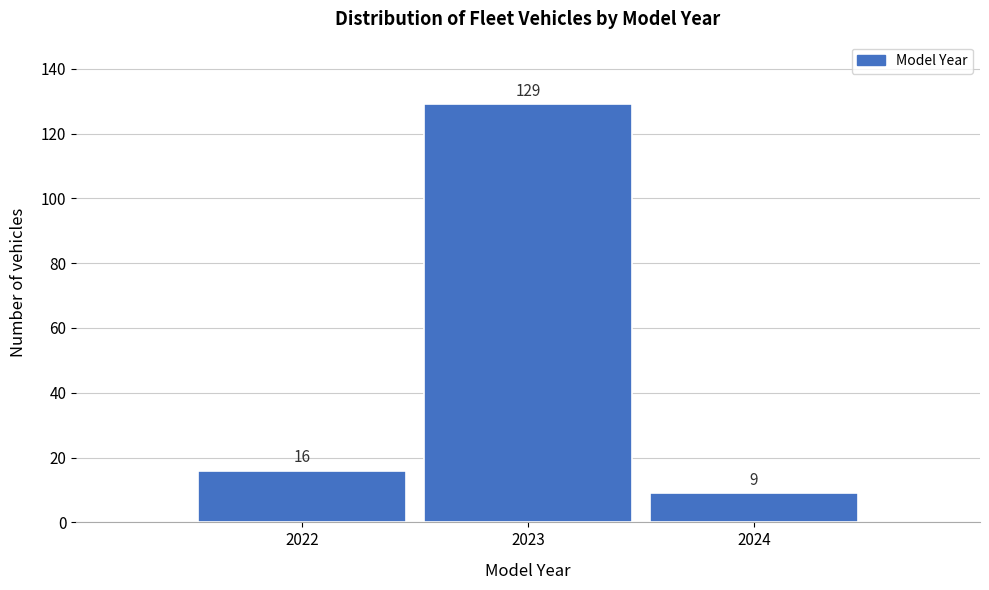

Reading left to right, transcribe this chart: for each bar, give the range it covers on the x-axis and its height.

2021.5 to 2022.5: 16
2022.5 to 2023.5: 129
2023.5 to 2024.5: 9